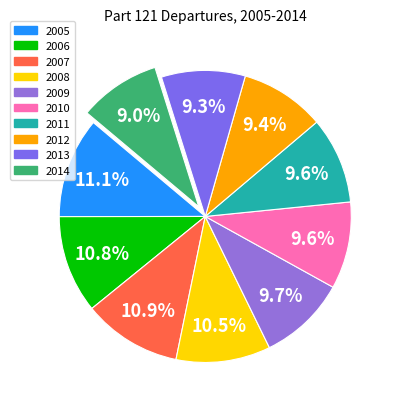

What portion of the pie excludes 2005?

88.9%